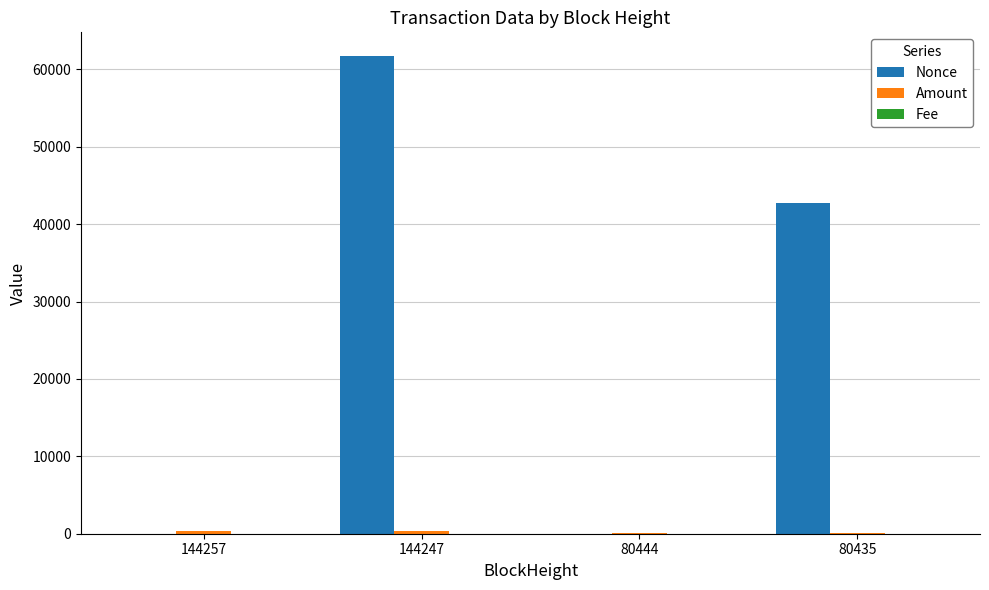

Which series has the largest total across all categories?

Nonce